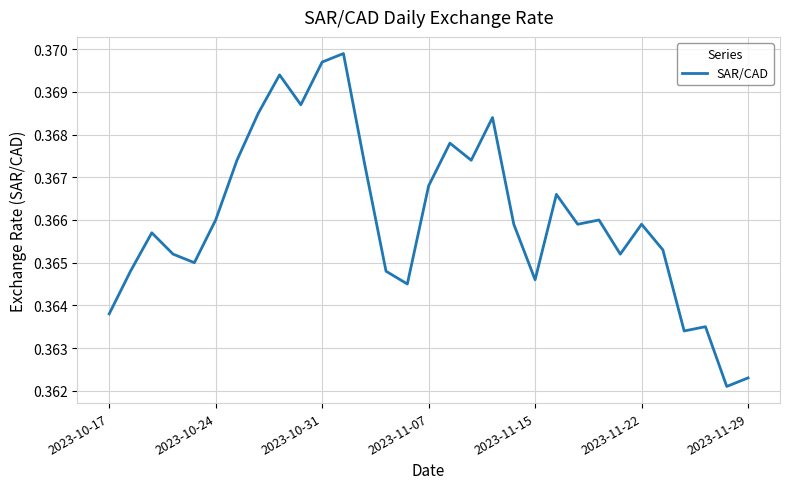

What is the value of the 9th point from the left?

0.4